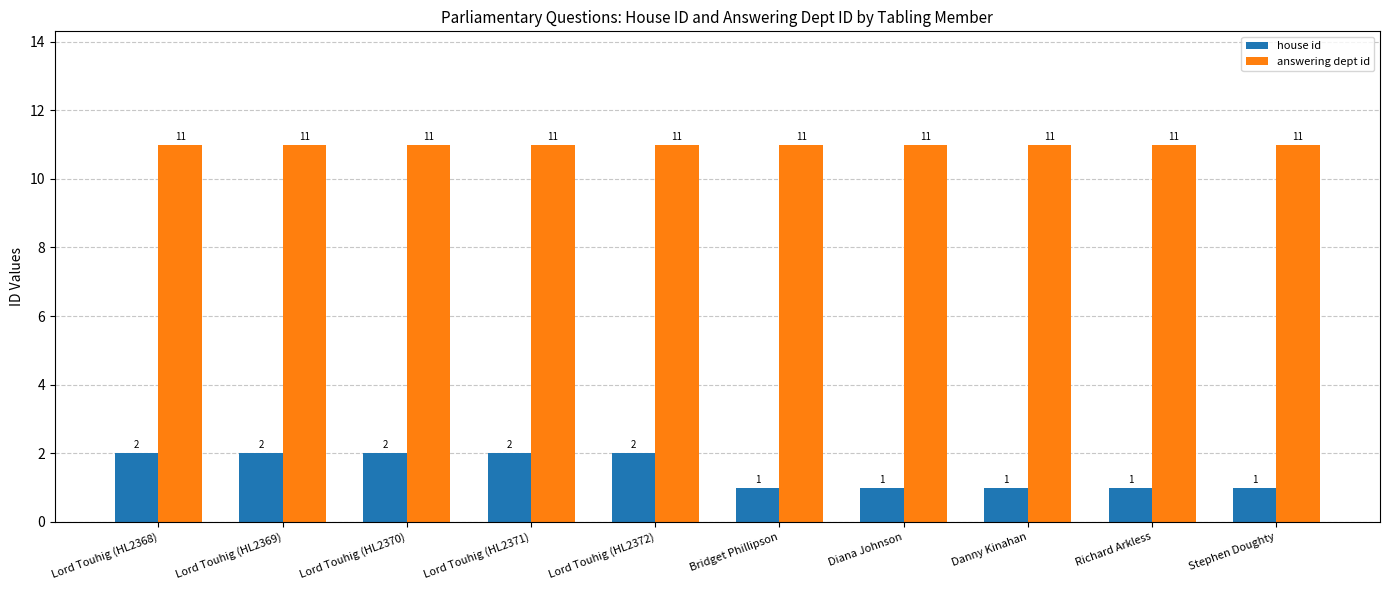

Which series has the largest total across all categories?

answering dept id